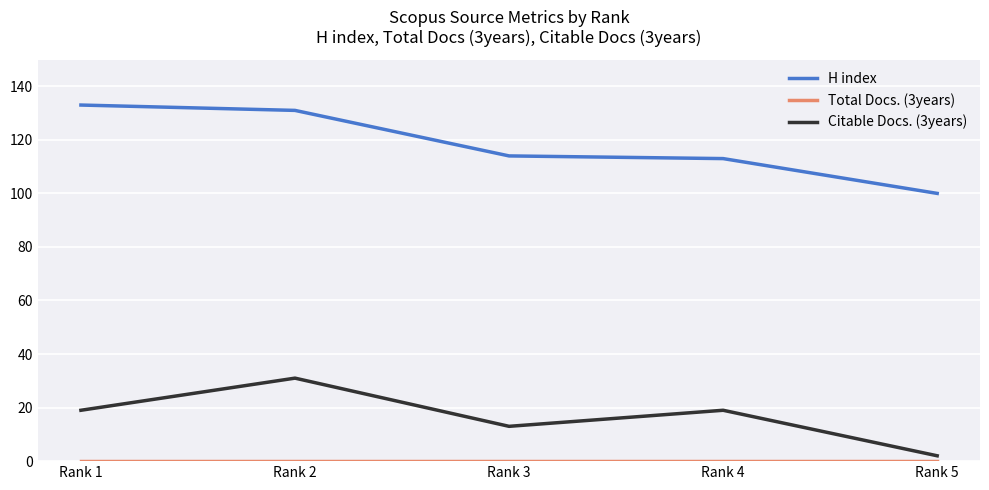

The value of Citable Docs. (3years) at Rank 2 is 42. True or false?

False